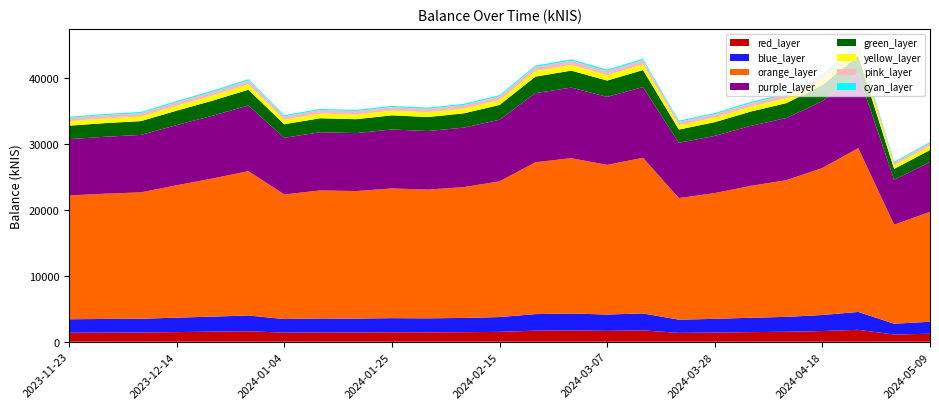

Reading left to right, transcribe all the data shown in this chart.

2023-11-23=34159.7	2023-11-30=34565.5	2023-12-07=34877.5	2023-12-14=36535.7	2023-12-21=38113.5	2023-12-28=39846.9	2024-01-04=34390.6	2024-01-11=35334.4	2024-01-18=35184.9	2024-01-25=35793.8	2024-02-01=35531.0	2024-02-08=36105.6	2024-02-15=37435.8	2024-02-22=41917.8	2024-02-29=42862.8	2024-03-07=41294.0	2024-03-14=42953.9	2024-03-21=33547.8	2024-03-28=34713.6	2024-04-04=36391.6	2024-04-11=37727.2	2024-04-18=40570.6	2024-04-25=45221.7	2024-05-02=27323.1	2024-05-09=30314.9